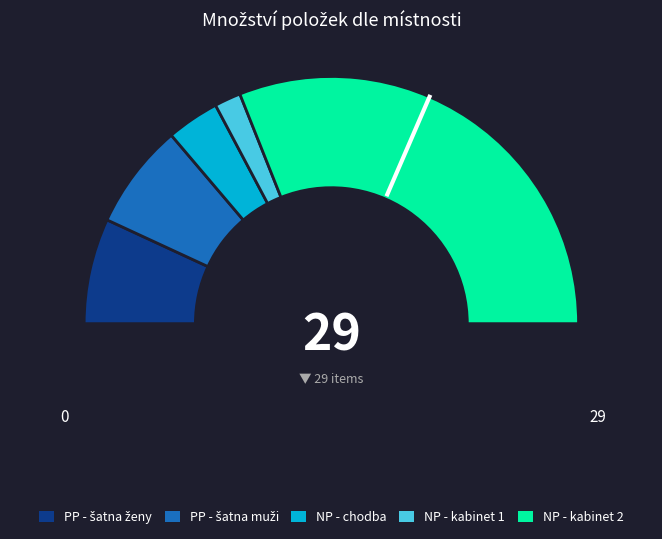

How many segments does this pie chart have?

5